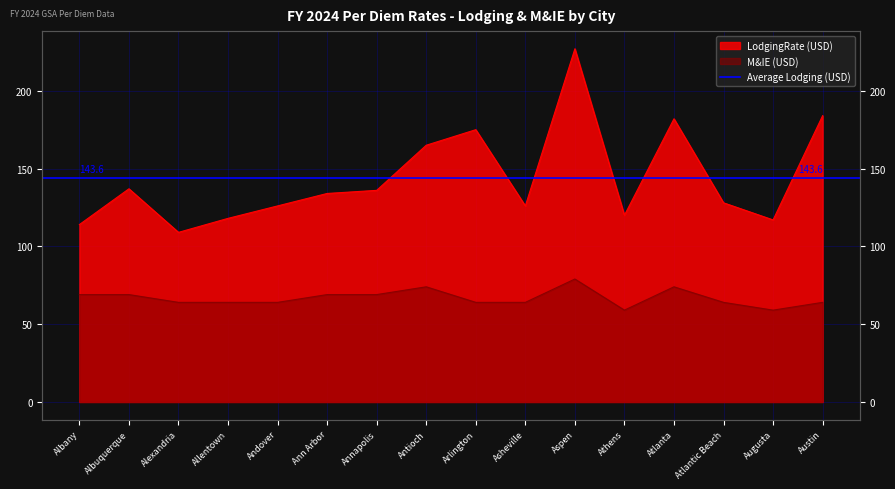

How many lines are shown in the chart?

2